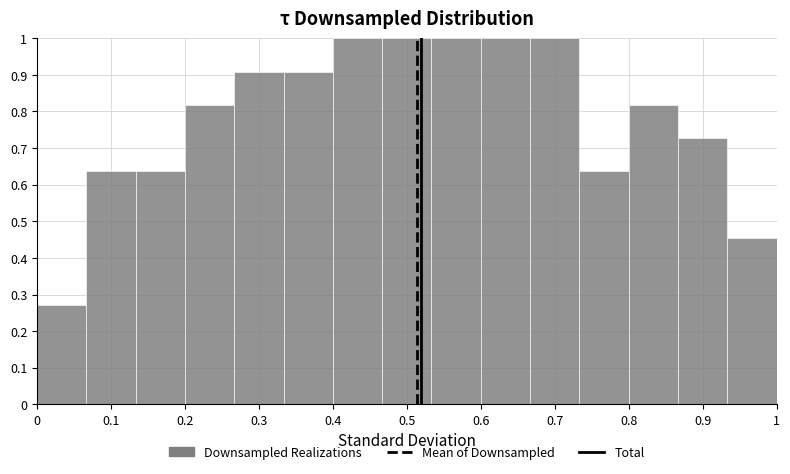

Reading left to right, list every bar in this chart as the range it spans on the x-axis followed by its height. Neither the bar edges nor the heights are printed on the chart, so give them approximately, as read against the axes.

0.00 to 0.07: 0.27
0.07 to 0.13: 0.64
0.13 to 0.20: 0.64
0.20 to 0.27: 0.82
0.27 to 0.33: 0.91
0.33 to 0.40: 0.91
0.40 to 0.47: 1.00
0.47 to 0.53: 1.00
0.53 to 0.60: 1.00
0.60 to 0.67: 1.00
0.67 to 0.73: 1.00
0.73 to 0.80: 0.64
0.80 to 0.87: 0.82
0.87 to 0.93: 0.73
0.93 to 1.00: 0.45